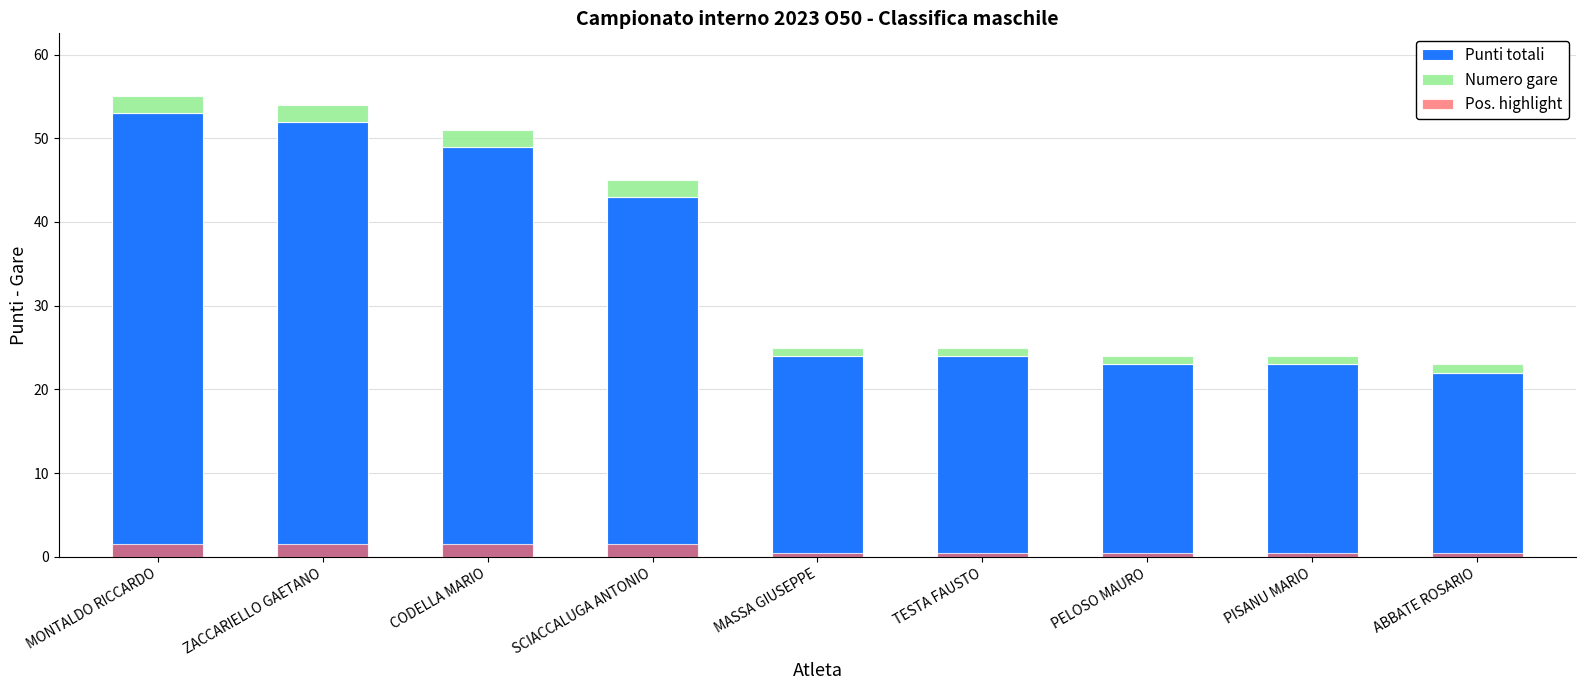

Reading left to right, transcribe all the data shown in this chart.

Punti totali: MONTALDO RICCARDO=53.0	ZACCARIELLO GAETANO=52.0	CODELLA MARIO=49.0	SCIACCALUGA ANTONIO=43.0	MASSA GIUSEPPE=24.0	TESTA FAUSTO=24.0	PELOSO MAURO=23.0	PISANU MARIO=23.0	ABBATE ROSARIO=22.0
Numero gare: MONTALDO RICCARDO=2.0	ZACCARIELLO GAETANO=2.0	CODELLA MARIO=2.0	SCIACCALUGA ANTONIO=2.0	MASSA GIUSEPPE=1.0	TESTA FAUSTO=1.0	PELOSO MAURO=1.0	PISANU MARIO=1.0	ABBATE ROSARIO=1.0
Pos. highlight: MONTALDO RICCARDO=1.5	ZACCARIELLO GAETANO=1.5	CODELLA MARIO=1.5	SCIACCALUGA ANTONIO=1.5	MASSA GIUSEPPE=0.5	TESTA FAUSTO=0.5	PELOSO MAURO=0.5	PISANU MARIO=0.5	ABBATE ROSARIO=0.5